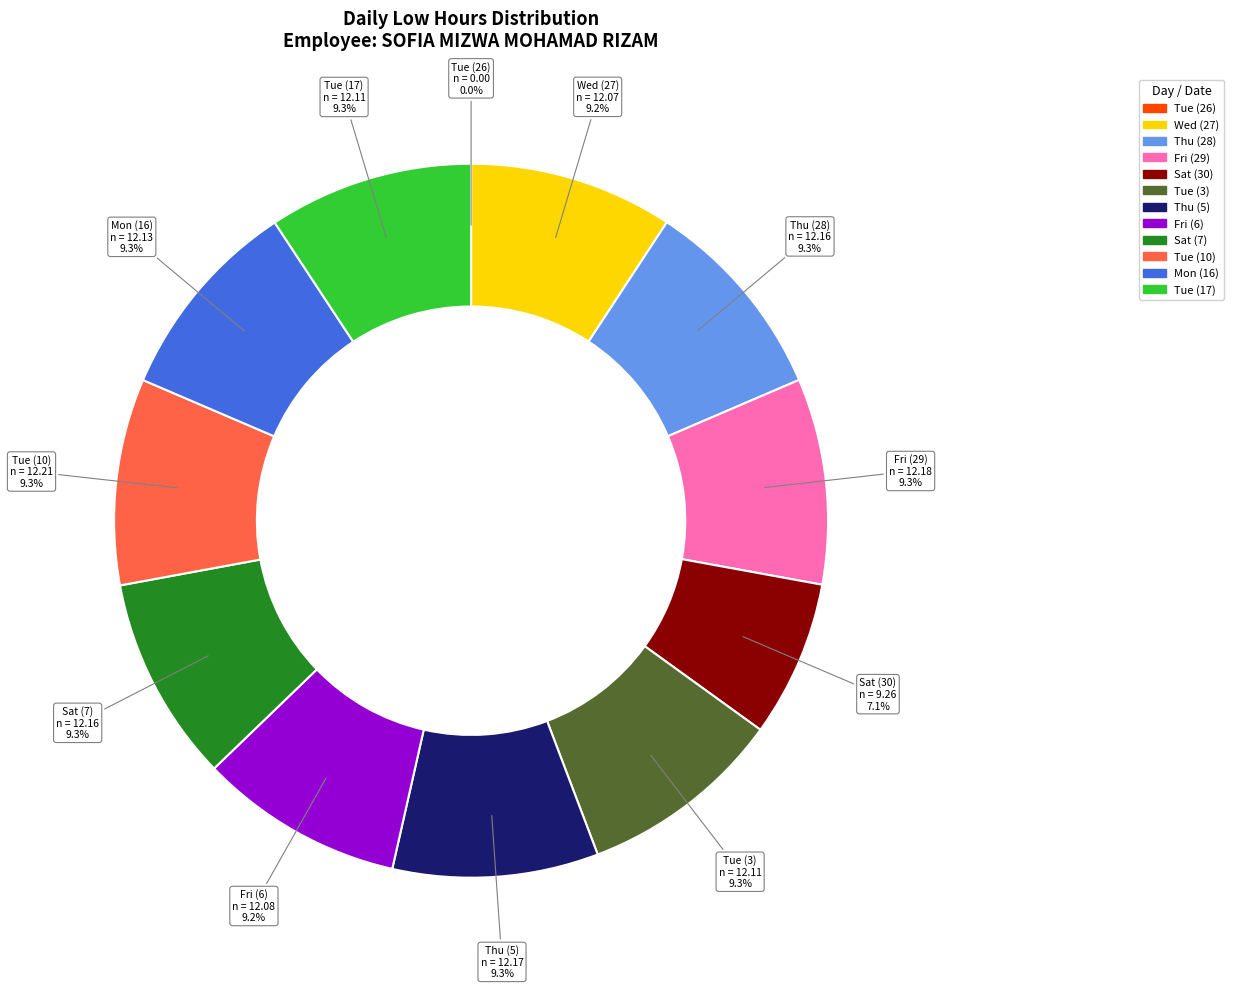

What is the total percentage of Sat (30) and Fri (6)?

16.3%